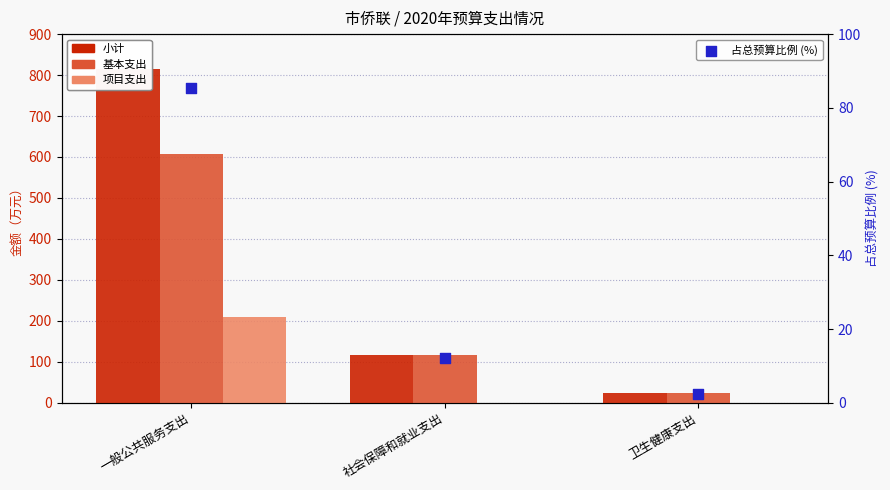

Which series contains the highest Y value?

小计